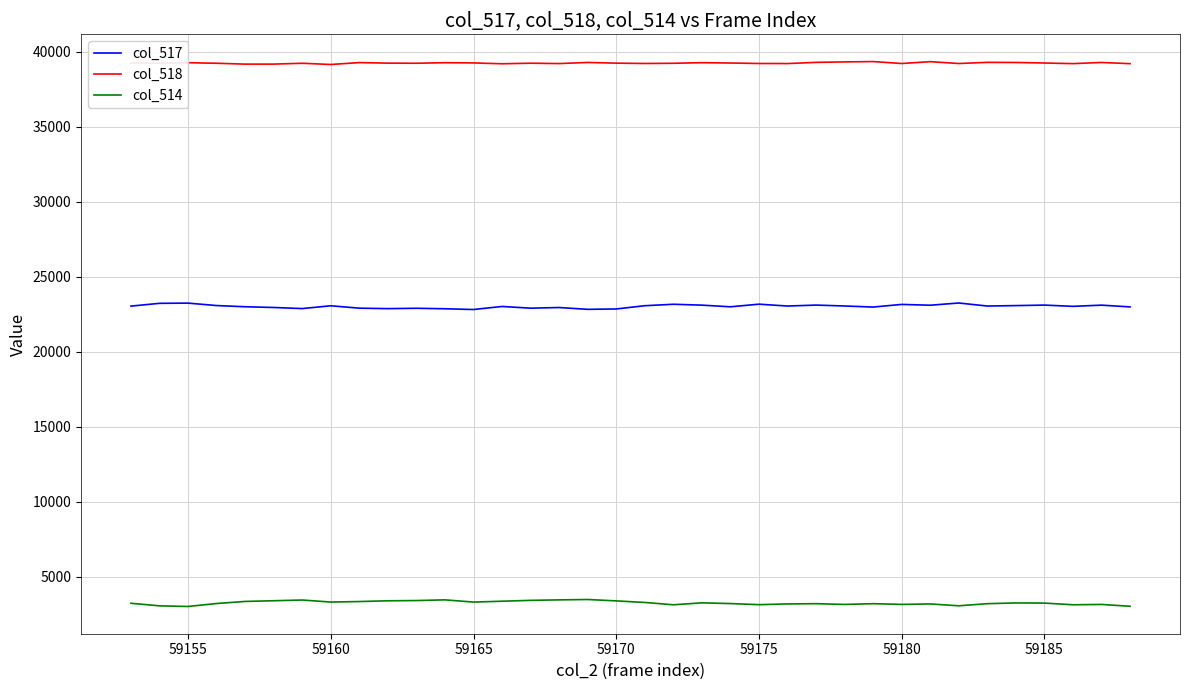

True or false: col_514 and col_518 cross at least once.

False